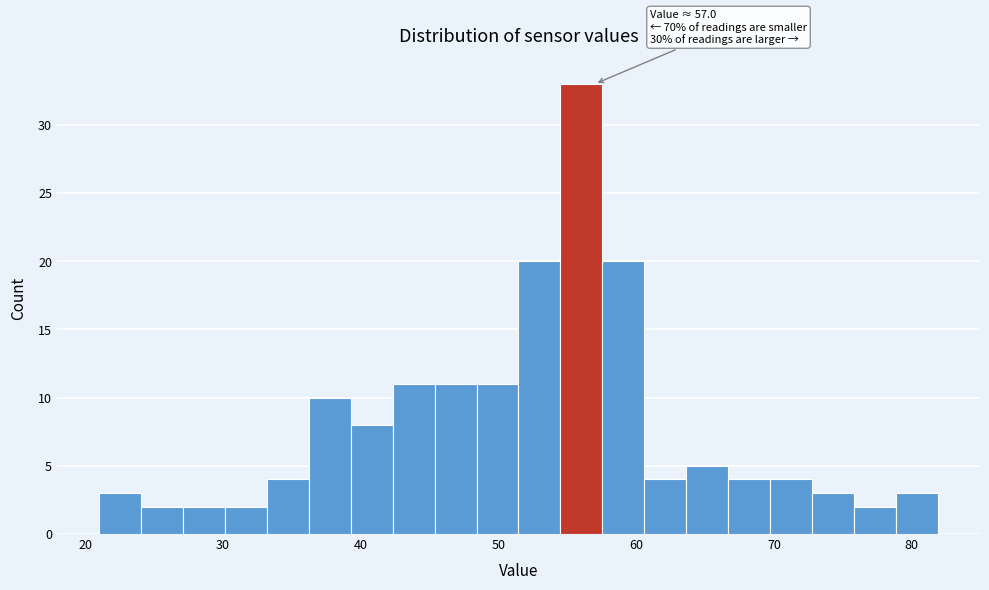

Read against the x-axis, roughly where is the centre of the tallest bar?

56